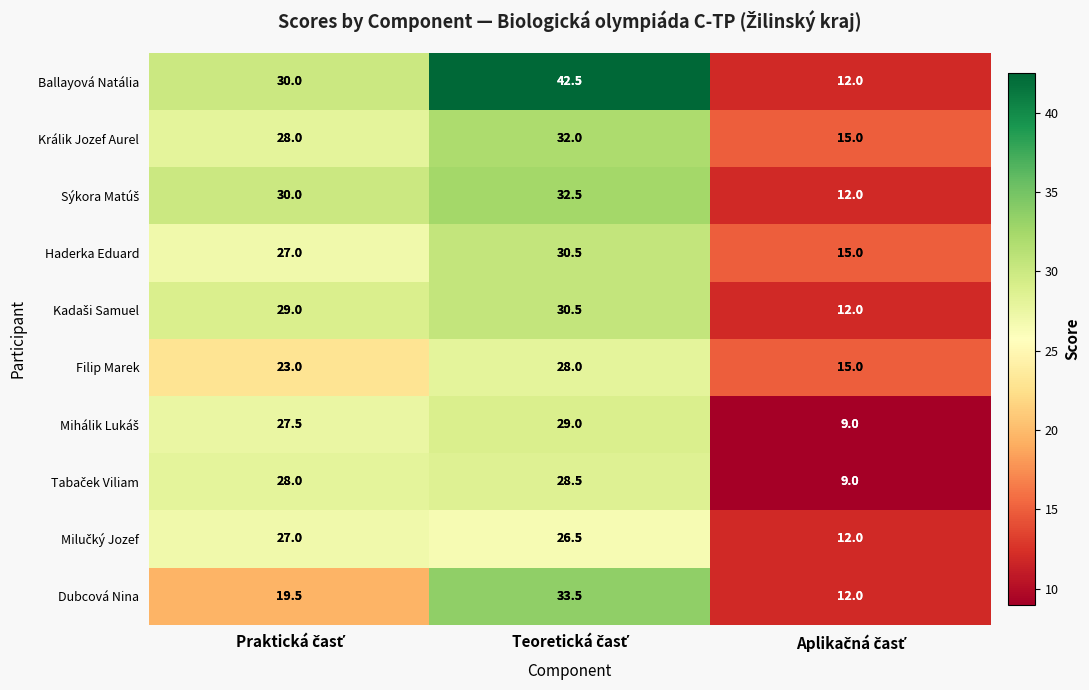

What is the smallest value displayed?

9.0